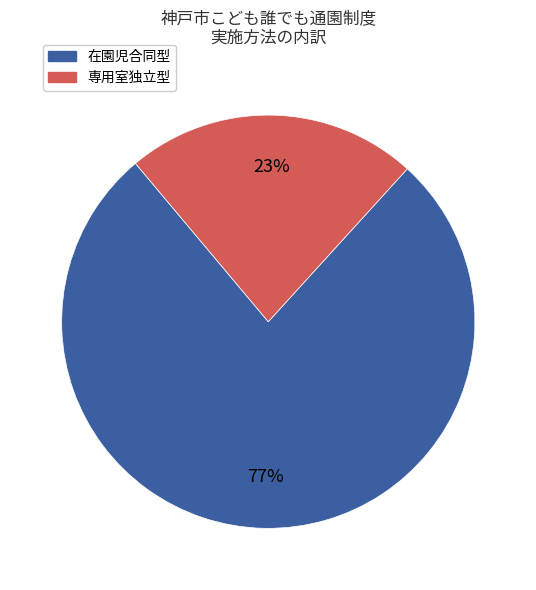

Rank the categories by value from lowest to highest.

専用室独立型, 在園児合同型